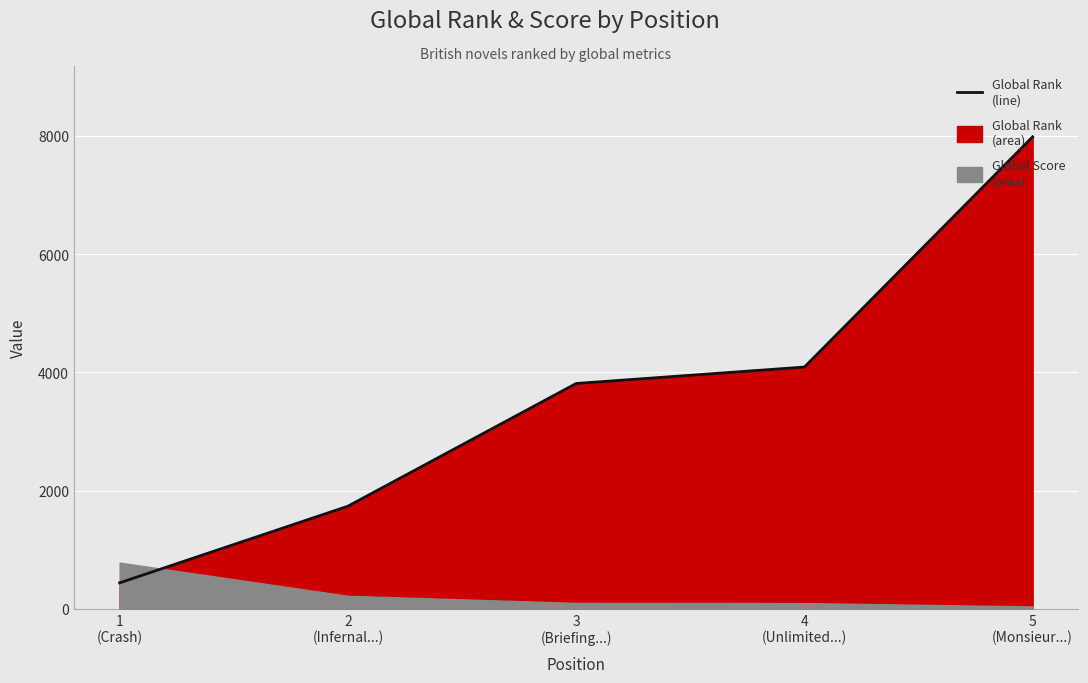

What is the difference between the values at 5
(Monsieur...) and 2
(Infernal...)?

6246